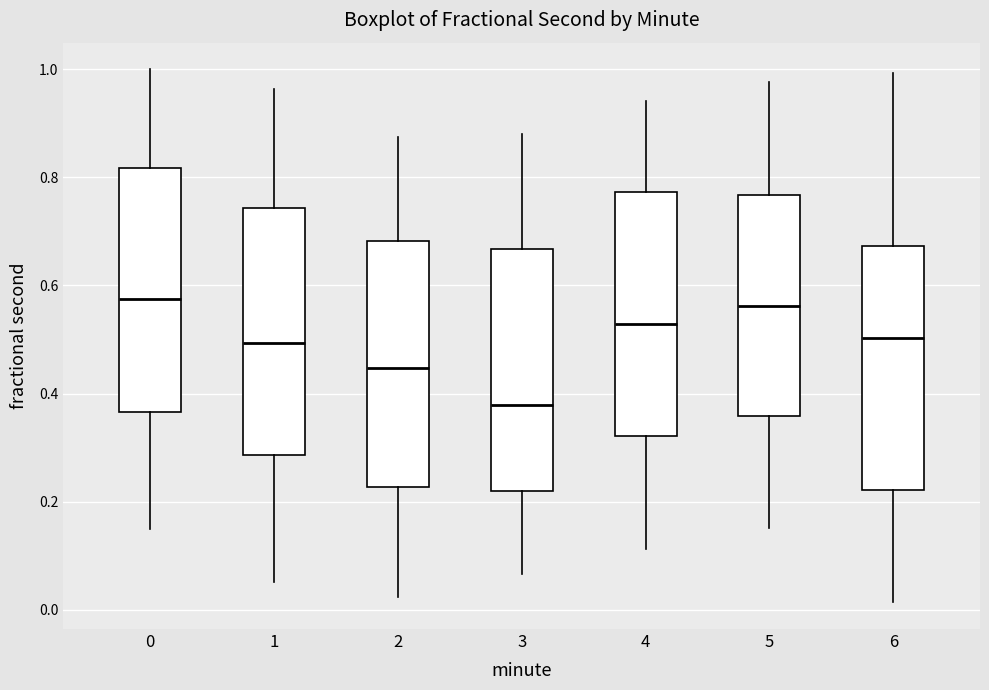

Where does the upper whisker of the box at x = 1 end on the y-axis? The values are not printed on the chart, so give them approximately, as read against the axis.

0.96